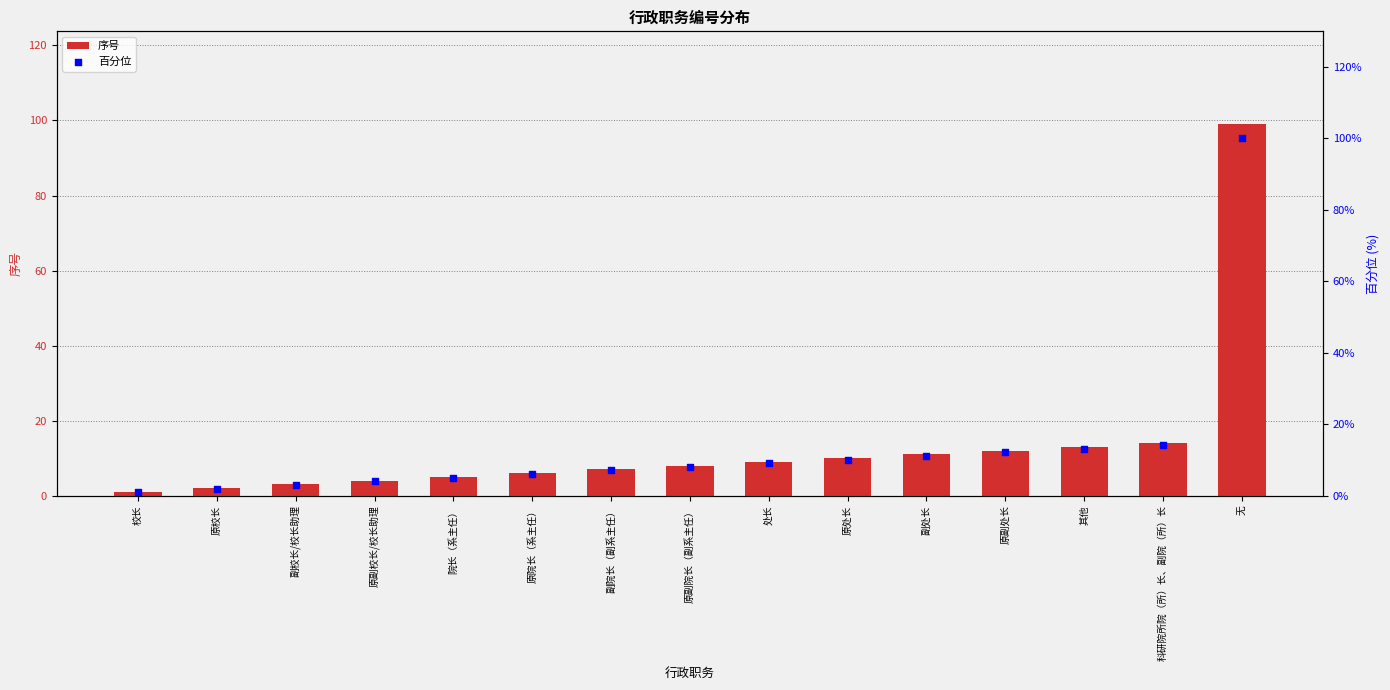

Which series reaches the minimum Y coordinate?

序号